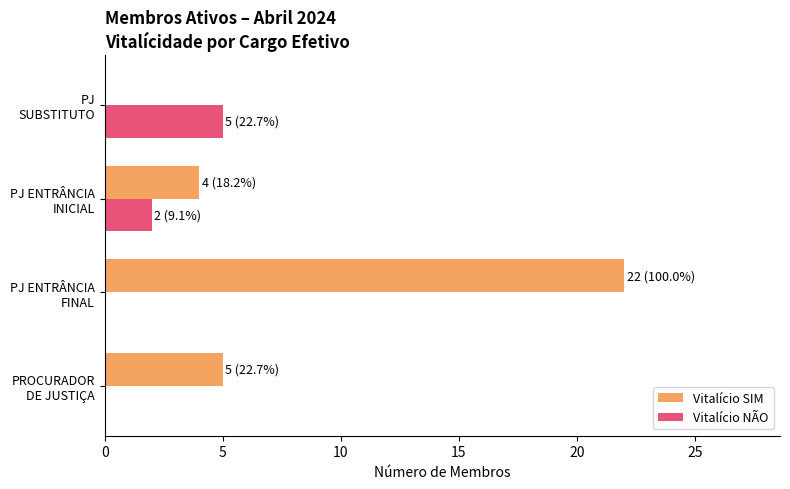

Which series has the largest total across all categories?

Vitalício SIM